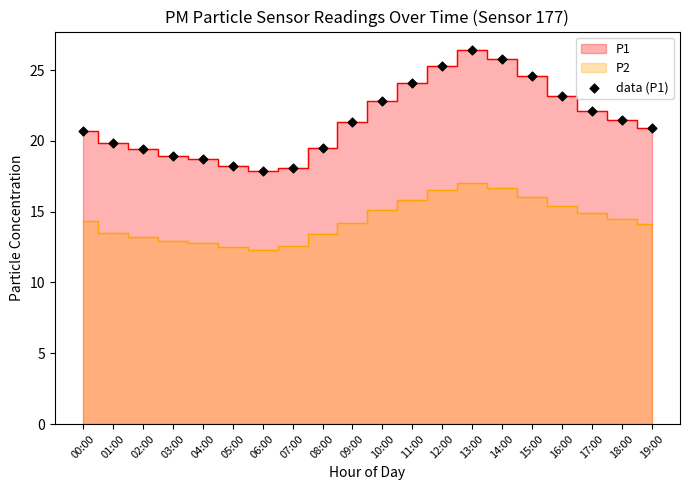

How many data points are displayed?

20